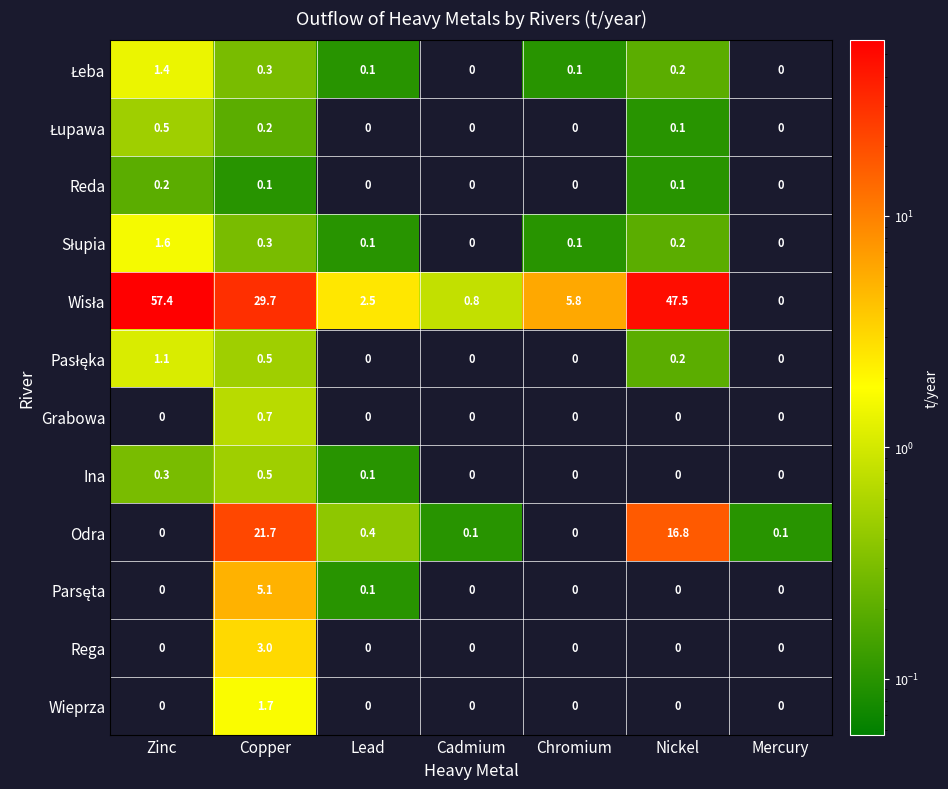

The Odra series shows 0.4 at Lead. True or false?

True